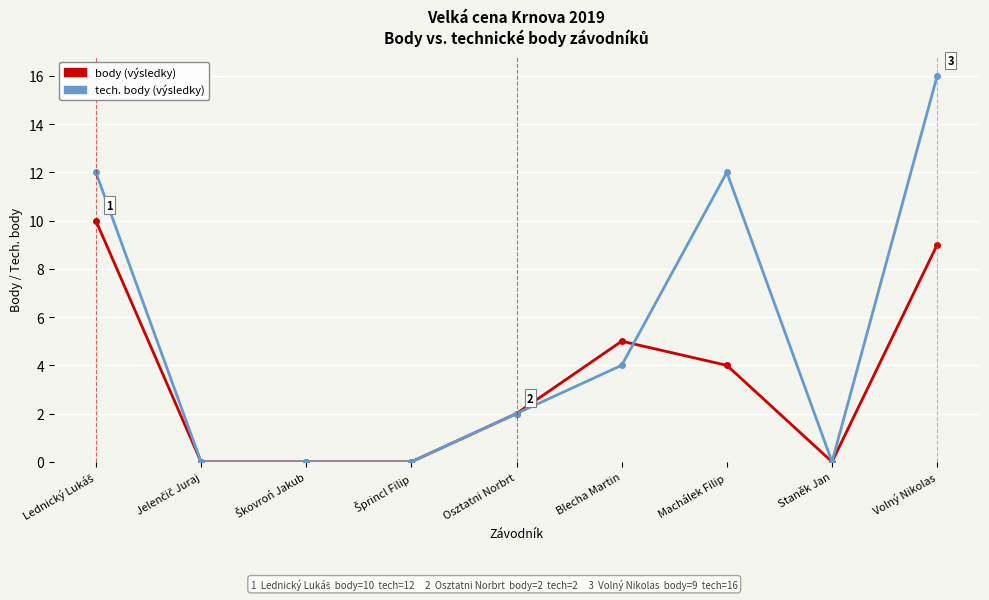

At which category is the sum across all series the highest?

Volný Nikolas